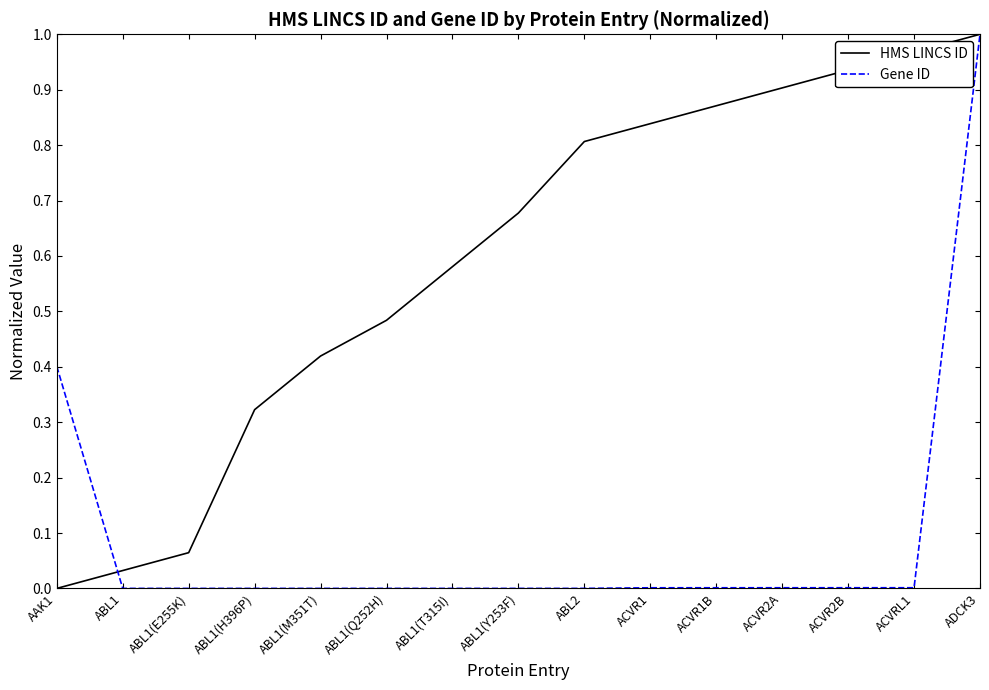

Is it true that Gene ID equals 0.0 at ABL1(H396P)?

True